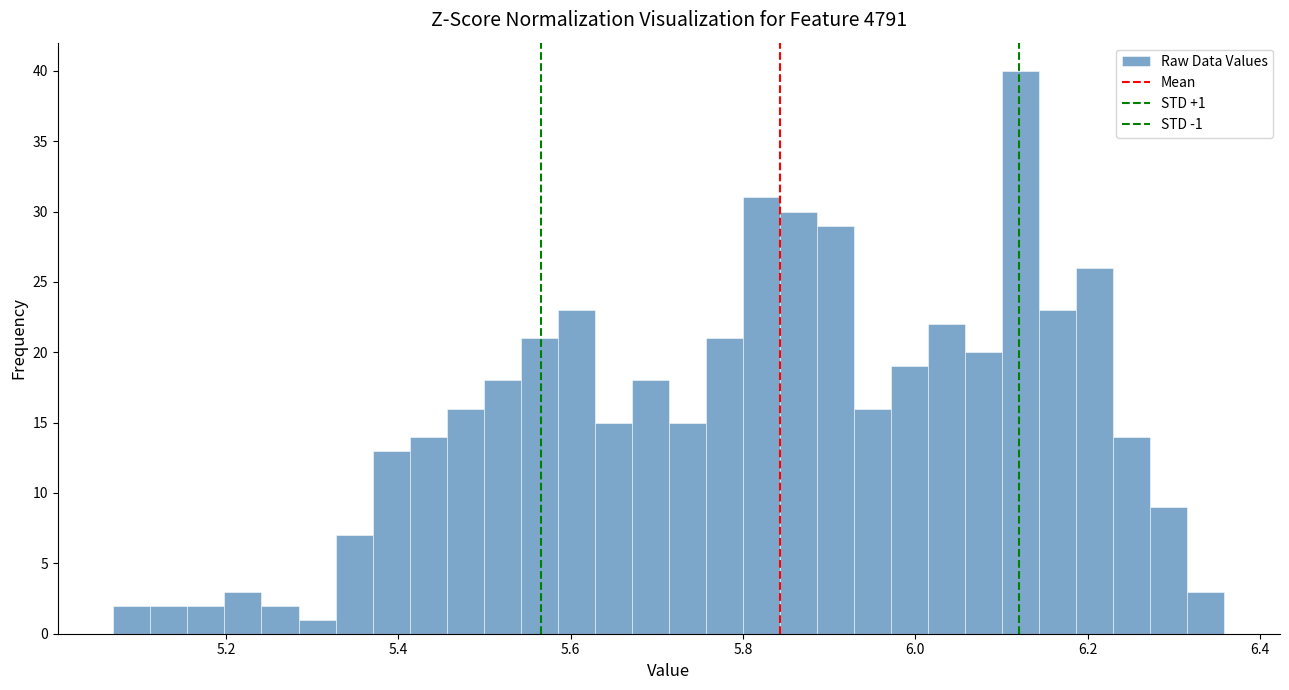

Around what value on the x-axis is the tallest bar? Give the approximate position of its centre, as read against the axis.

6.12